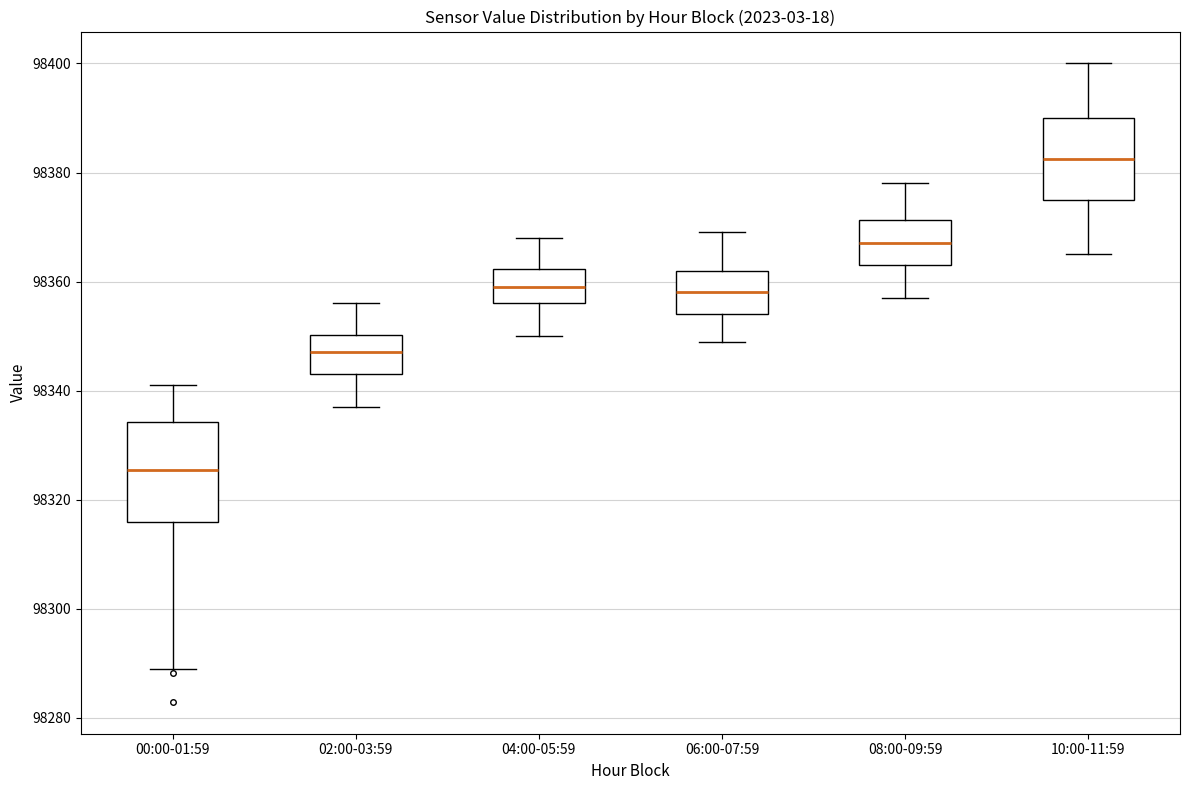

Reading left to right, transcribe this box plot: for each box, give where its median line is, the range the box spans, and where its two whiskers end, as read against the y-axis. The values are not printed on the chart, so give them approximately, as read against the axis.

00:00-01:59: median 98326, box 98316 to 98334, whiskers 98288 to 98342
02:00-03:59: median 98348, box 98344 to 98350, whiskers 98338 to 98356
04:00-05:59: median 98360, box 98356 to 98362, whiskers 98350 to 98368
06:00-07:59: median 98358, box 98354 to 98362, whiskers 98350 to 98370
08:00-09:59: median 98368, box 98364 to 98372, whiskers 98358 to 98378
10:00-11:59: median 98382, box 98376 to 98390, whiskers 98366 to 98400